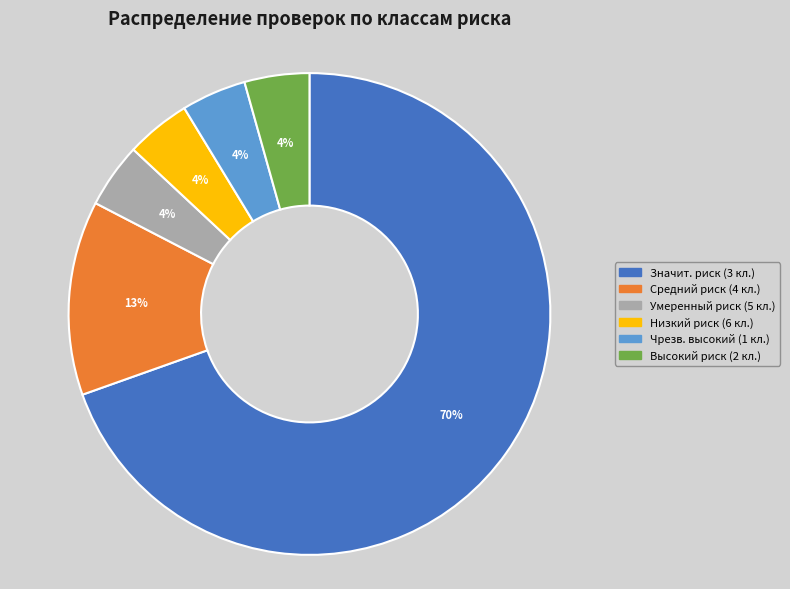

Is there a majority slice in this chart?

Yes